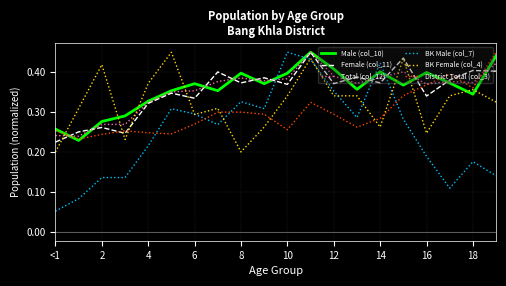

True or false: Male (col_10) has a value of 0.6 at 6.

False